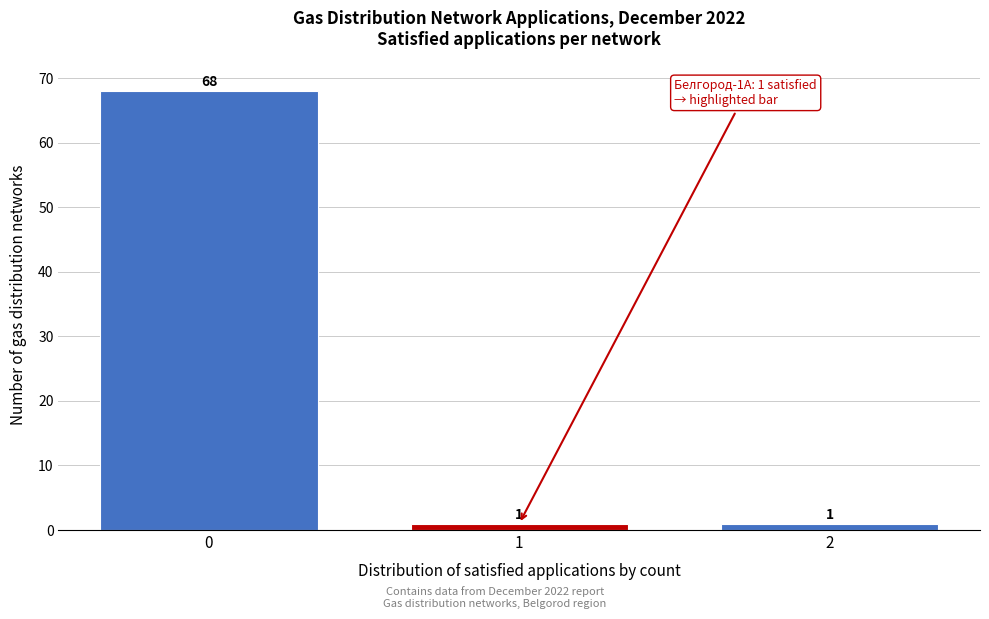

Reading right to left, what are all the values shown in this chart?

1	1	68